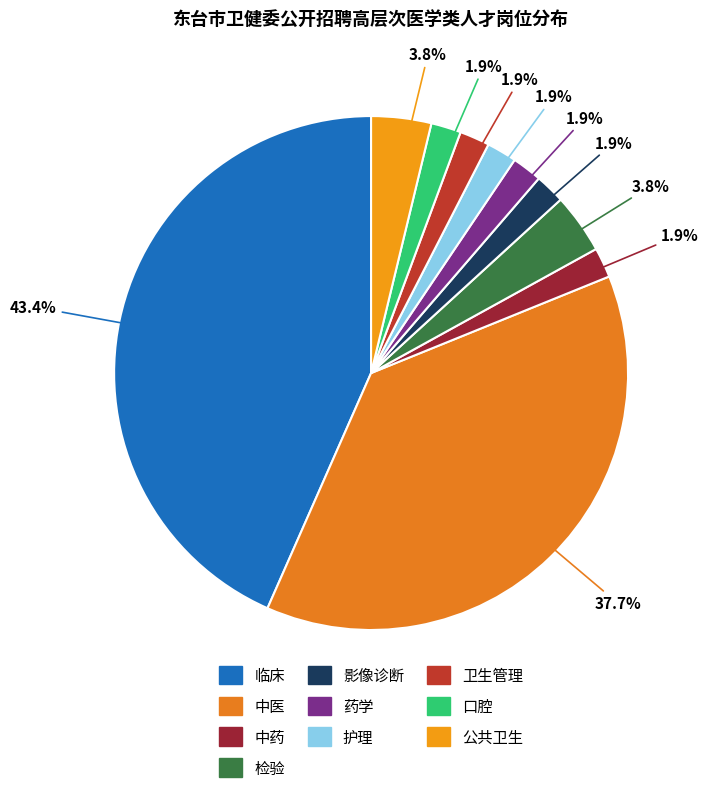

What percentage is the 临床 slice, to the nearest percent?

43%